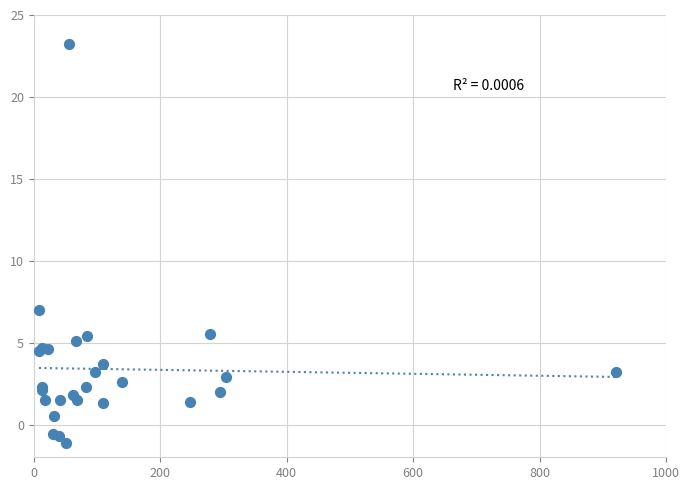

What Y value in the scatter plot is closest to 11?

7.0